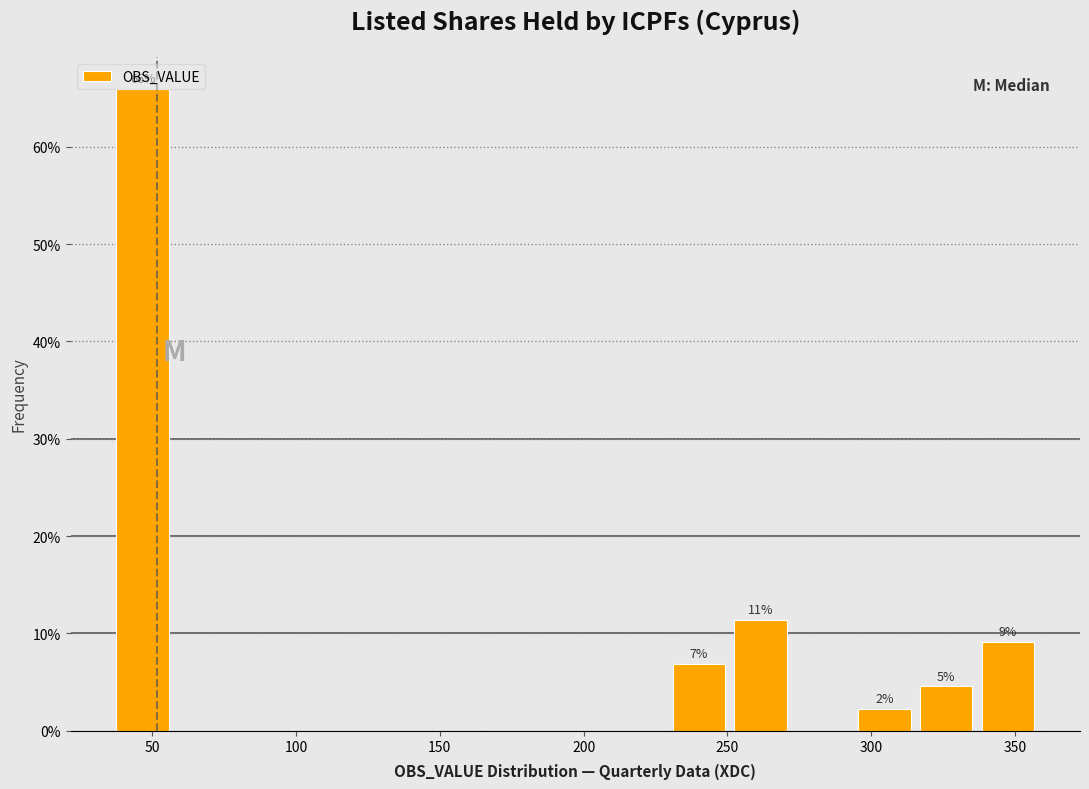

Over which range of the x-axis is the bar tallest?

35 to 55